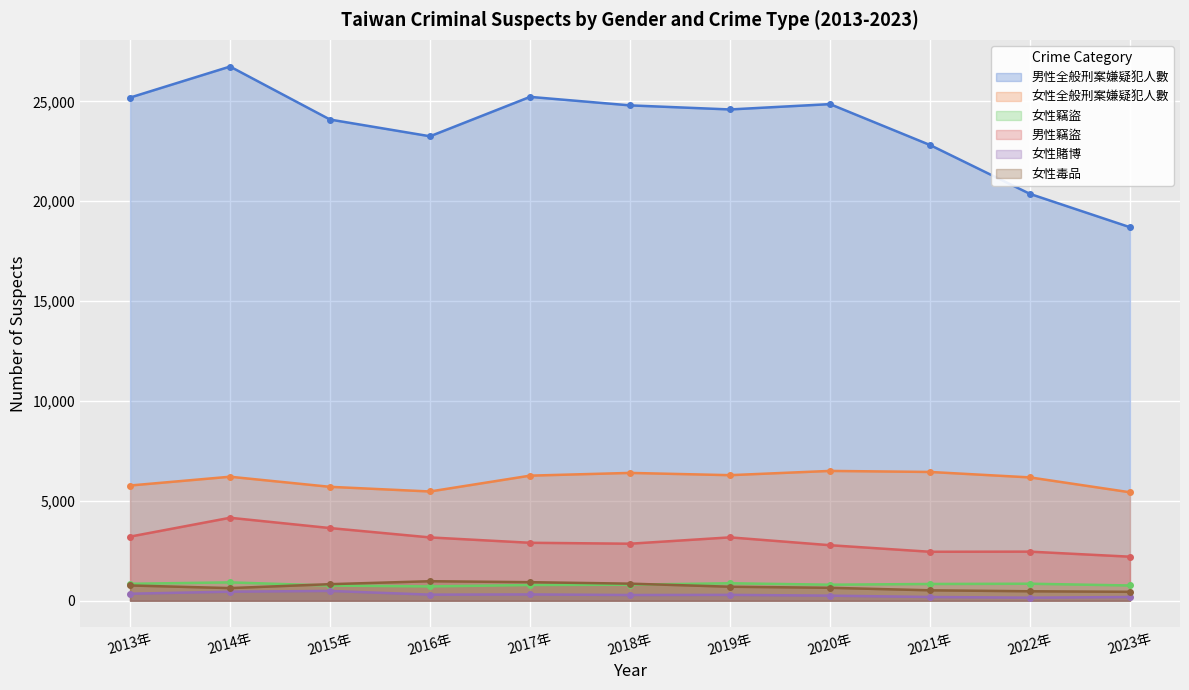

What is the smallest value displayed?

153